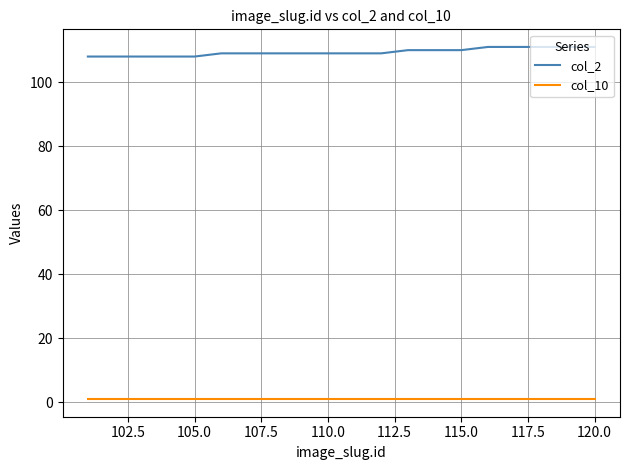

What are all the series names shown in the legend?

col_2, col_10